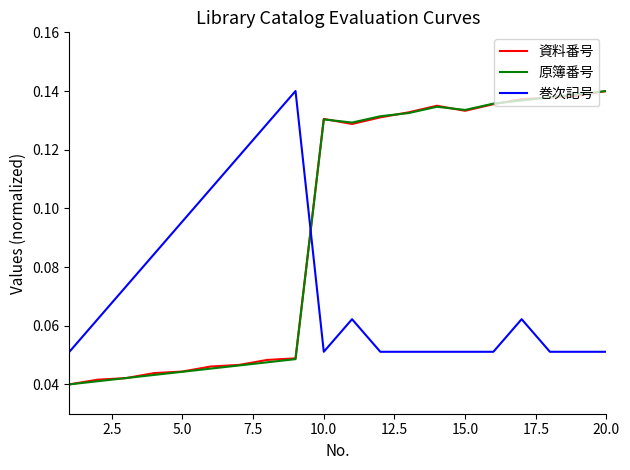

How many distinct data groups are displayed?

3